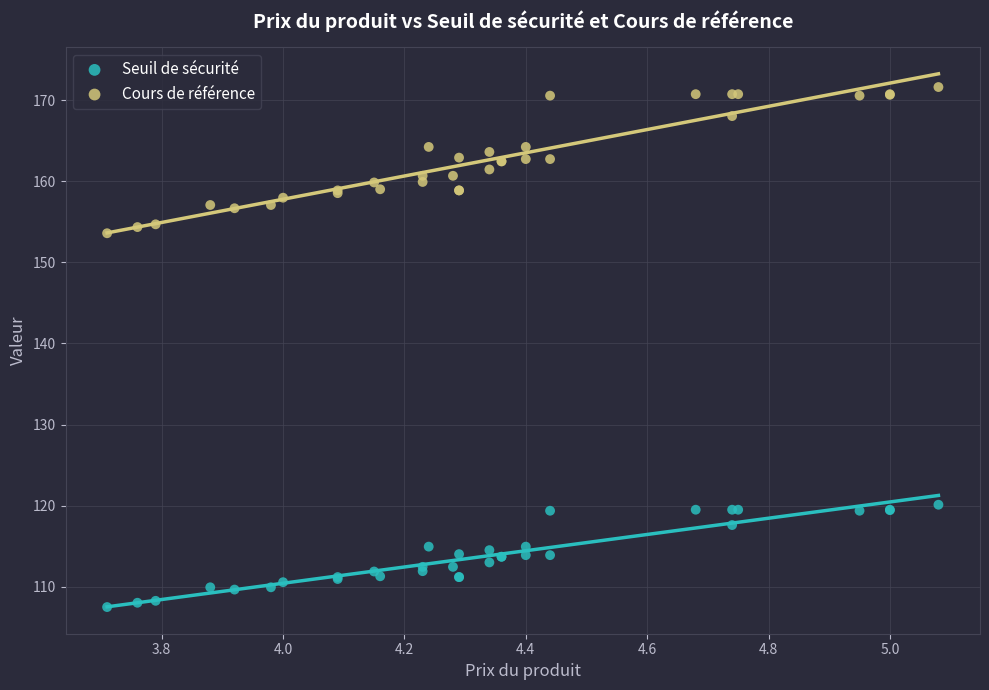

Which series has the largest Y range (max minus min)?

Cours de référence